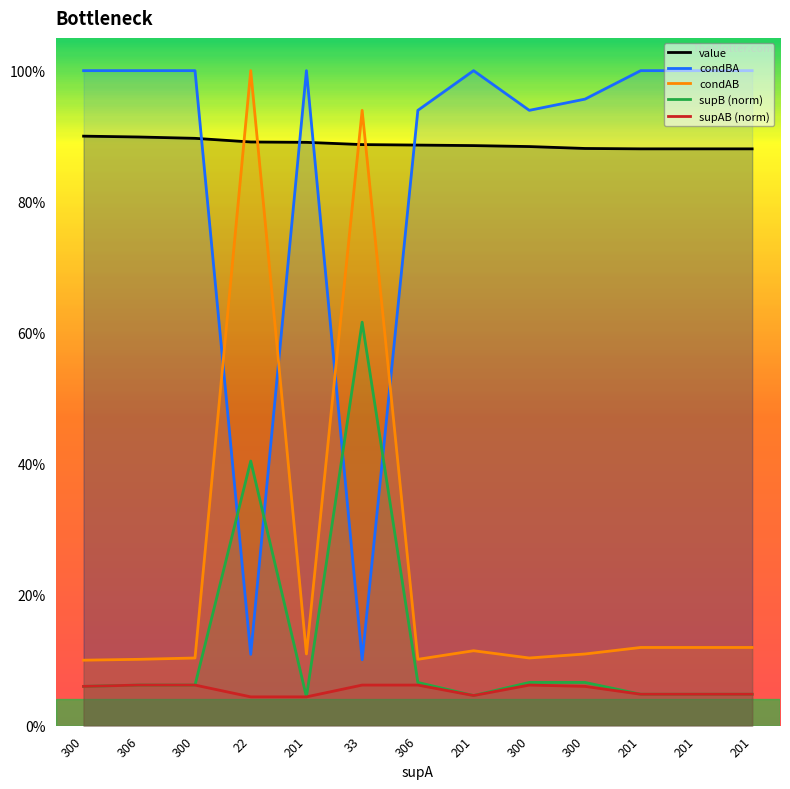

How many series are shown in this chart?

5